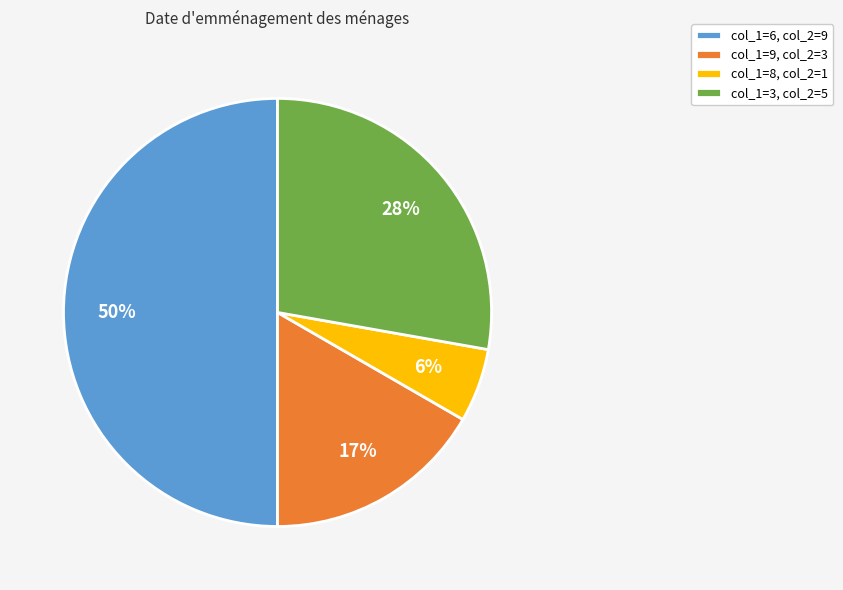

What is the largest slice in the pie chart?

col_1=6, col_2=9